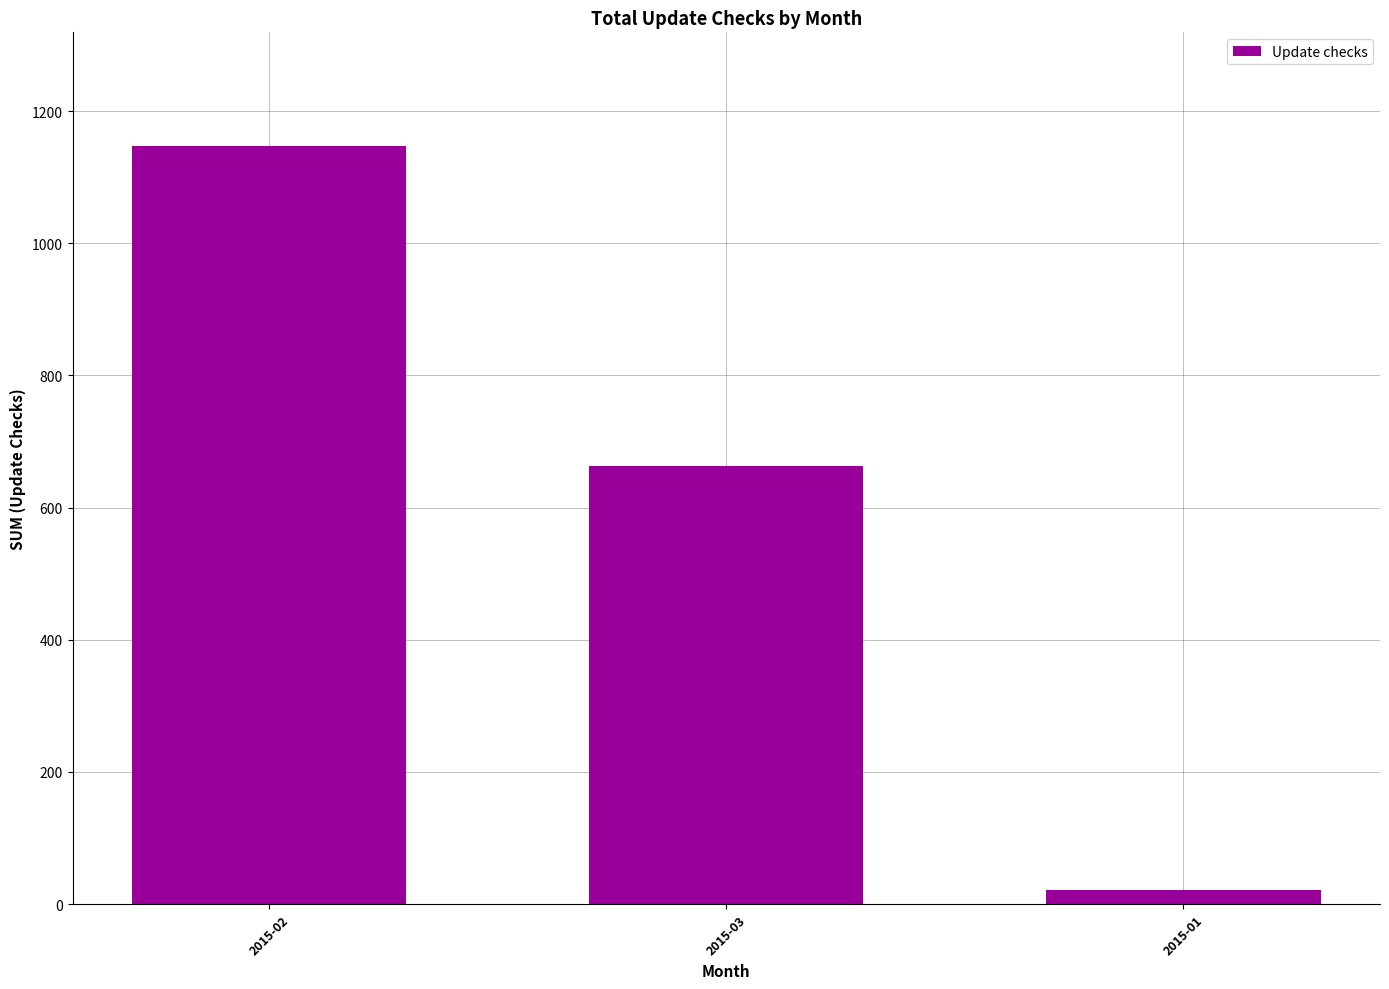

Reading left to right, what are all the values shown in this chart?

1147	663	22